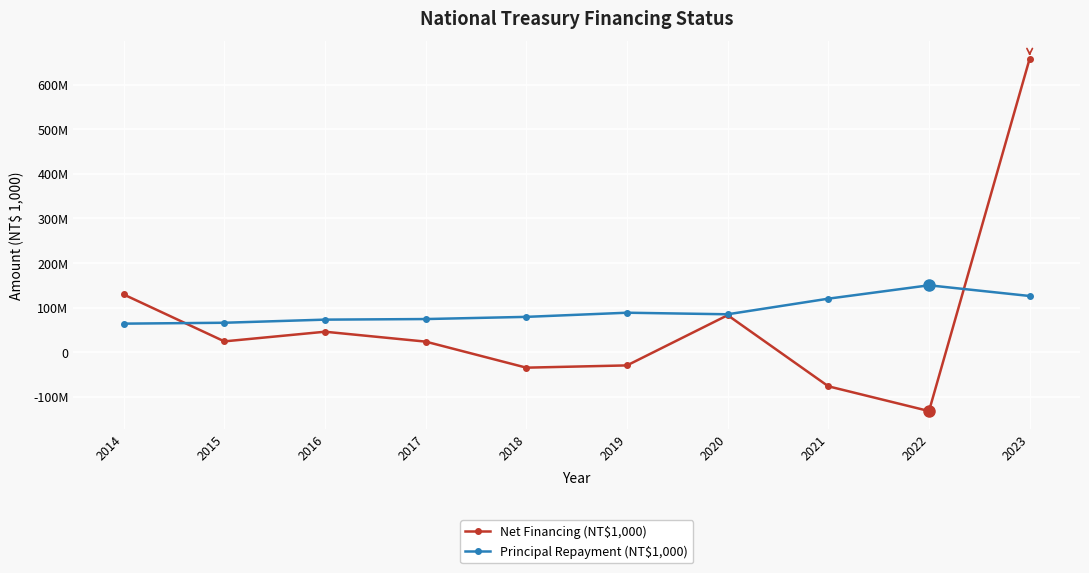

What is the value of the Principal Repayment (NT$1,000) point at the 8th from the left?

120000000